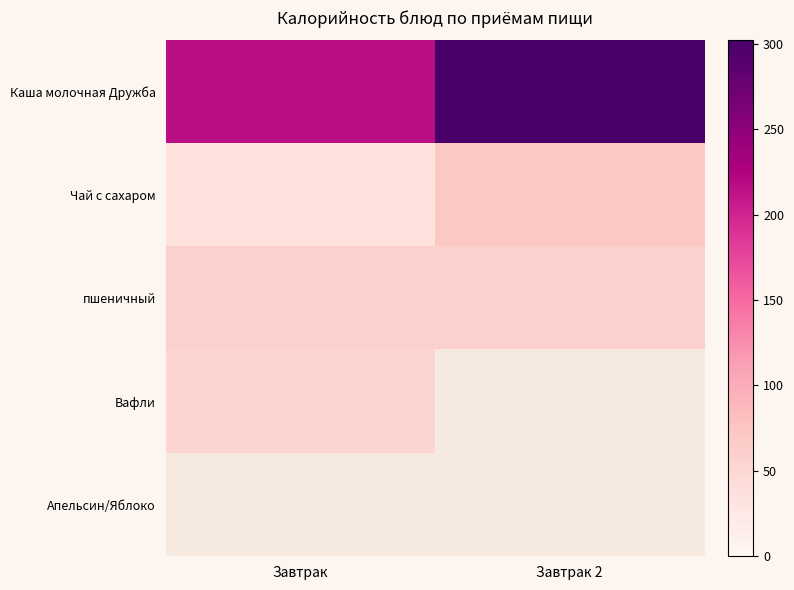

Count the number of categories in the chart.

2